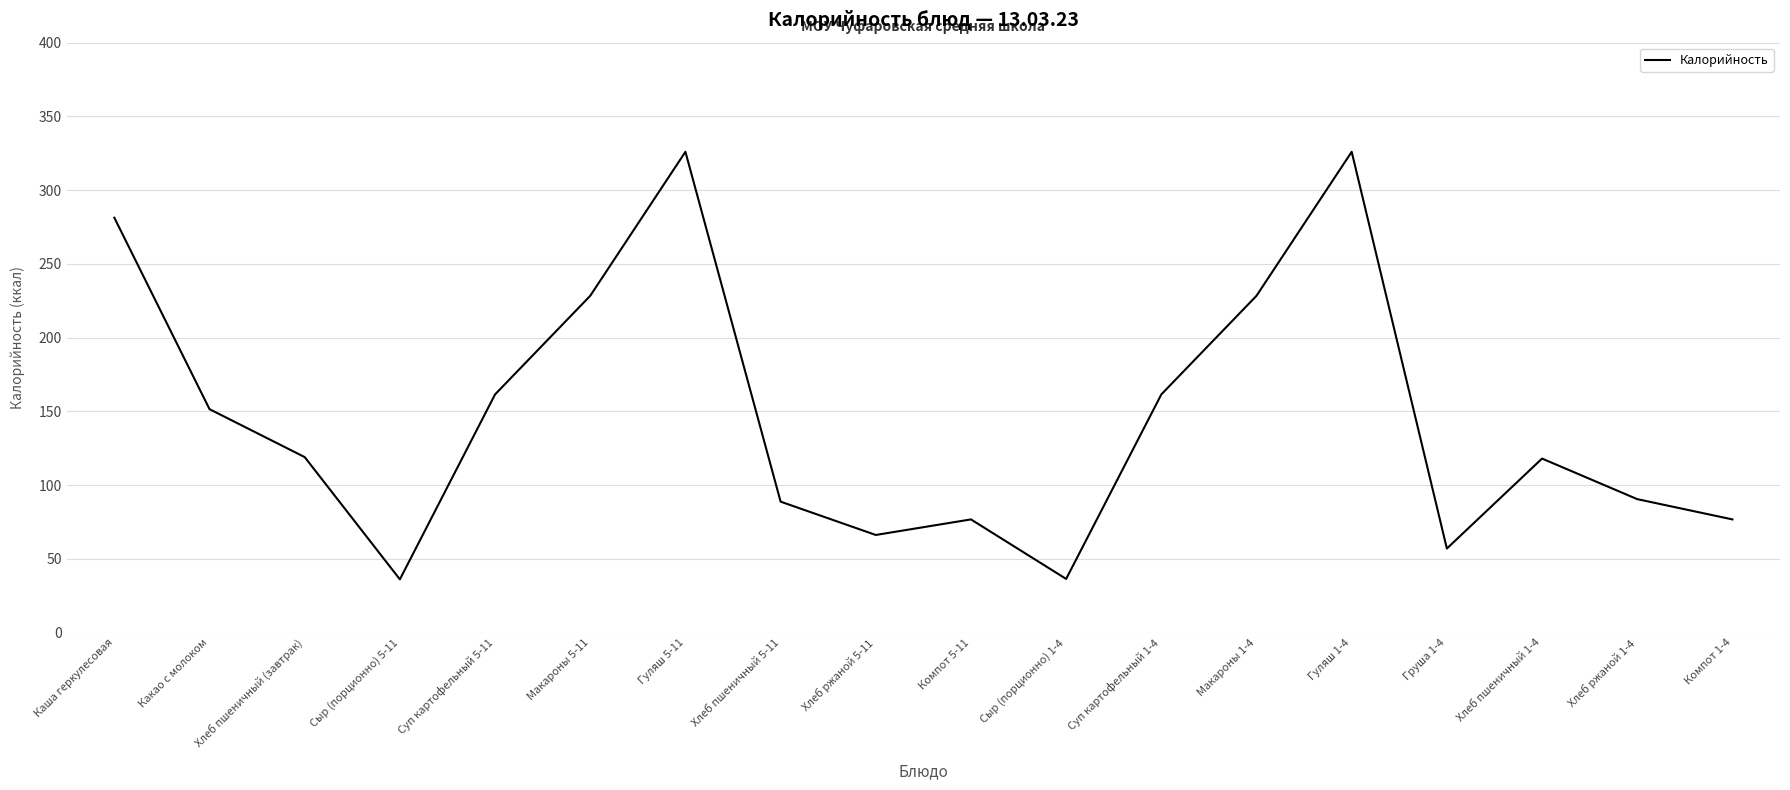

What is the difference between the second highest and minimum values?

289.9